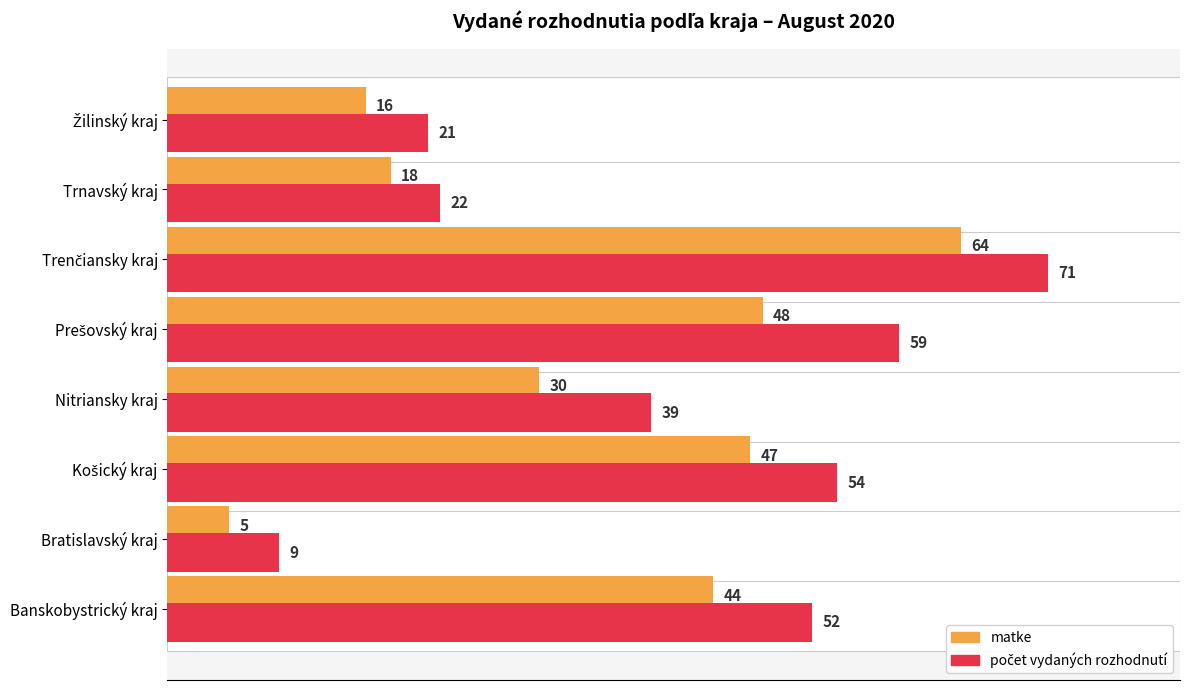

What is the average value of the matke series?

34